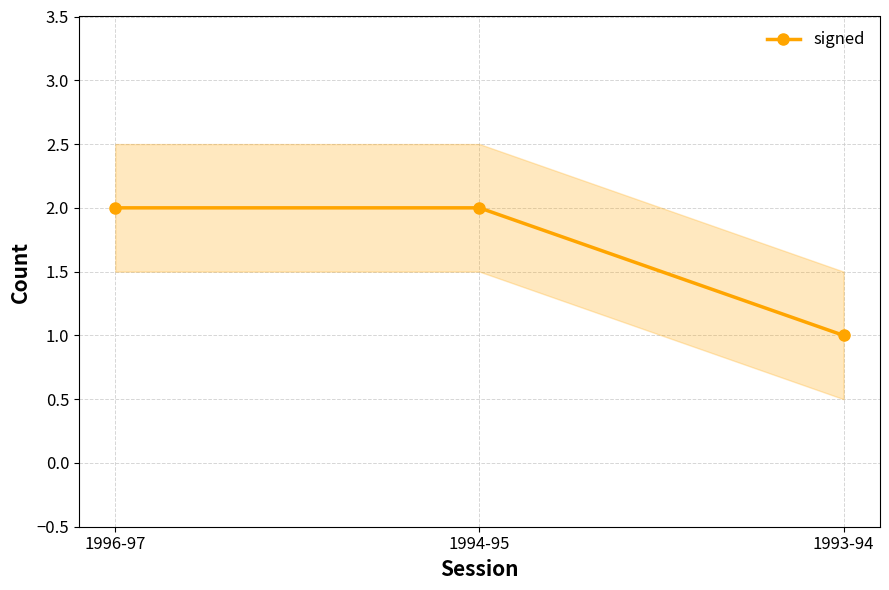

The chart shows a value of 2 at 1996-97. True or false?

True